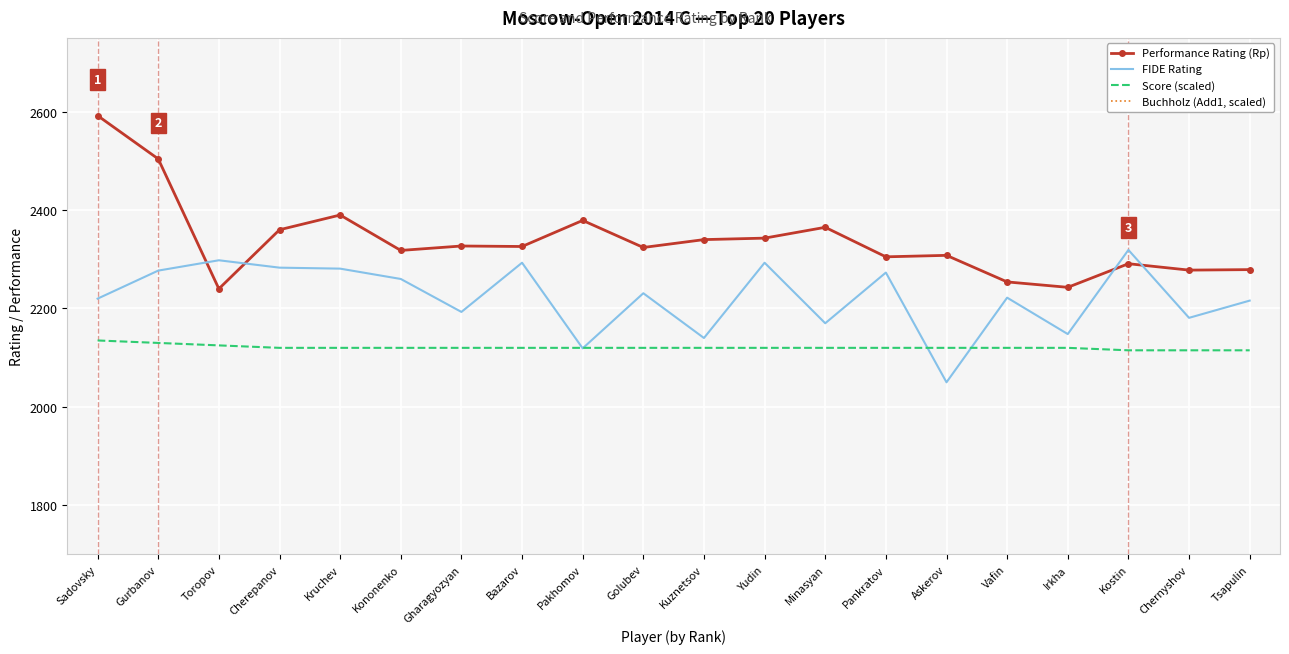

What is the smallest value displayed?

2050